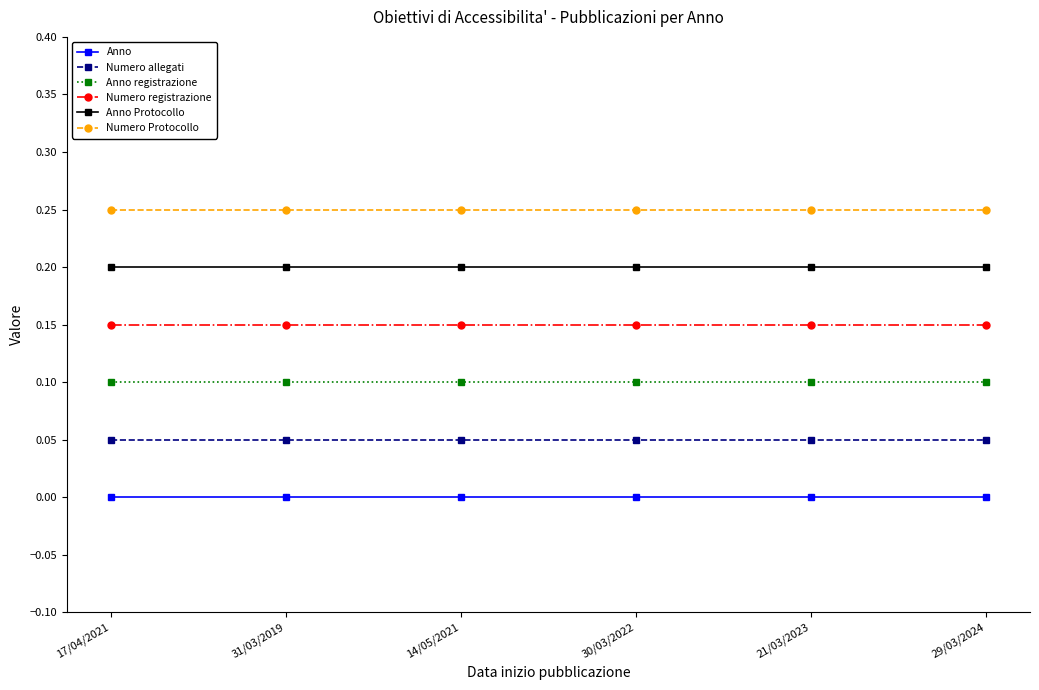

What is the sum of the Numero registrazione values at 31/03/2019 and 30/03/2022?

0.3